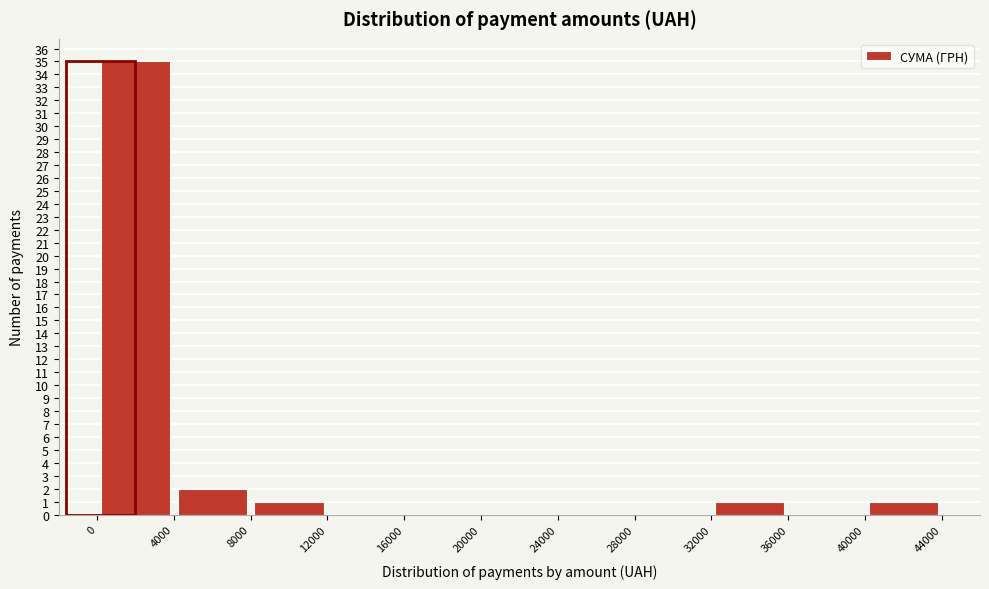

Over which range of the x-axis is the bar tallest?

0 to 4000